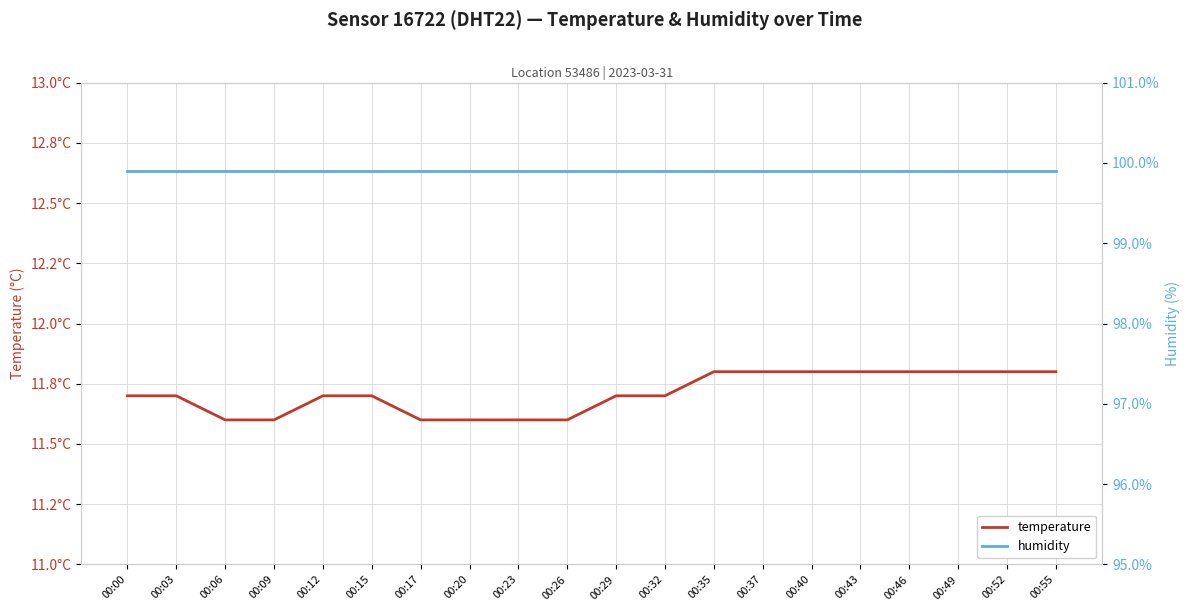

True or false: humidity and temperature intersect in this chart.

False